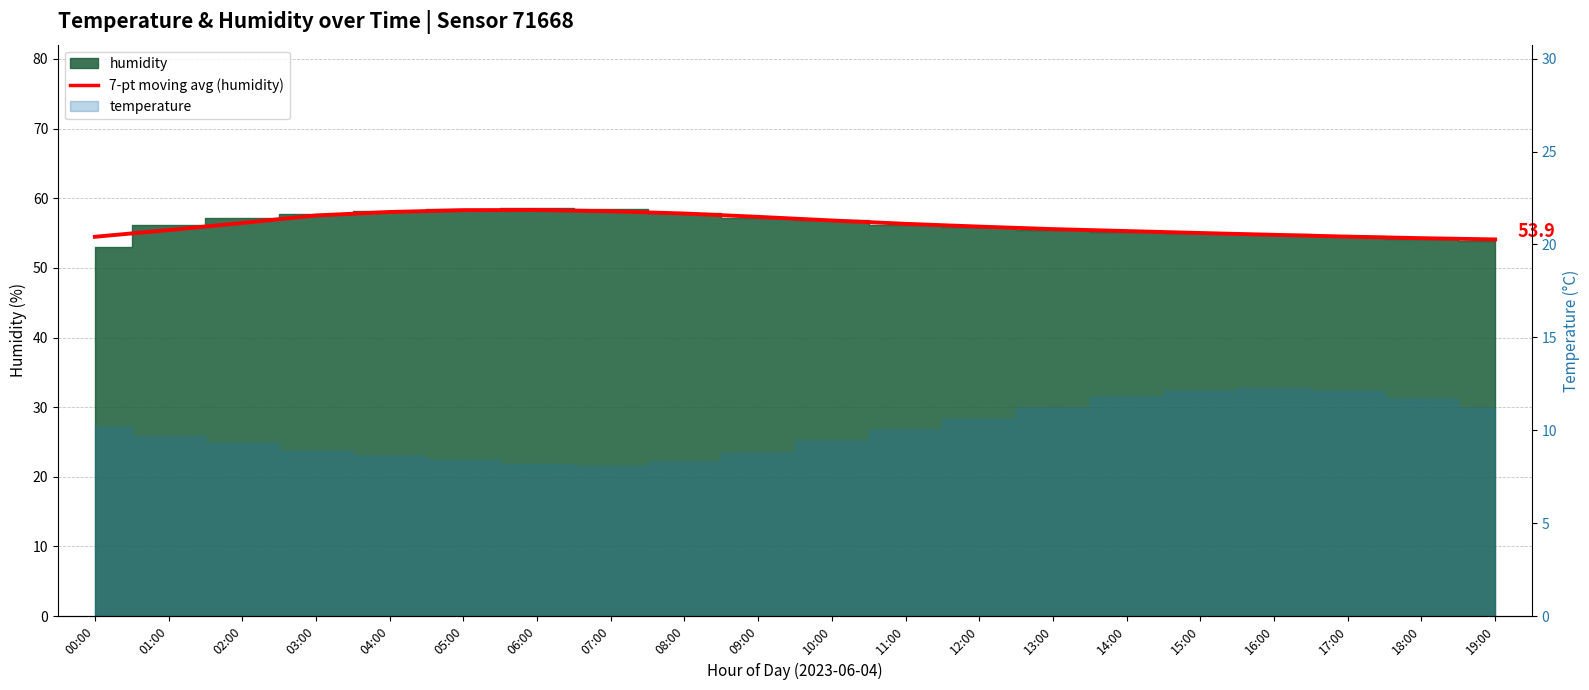

What is the ratio of the value at 08:00 to the value at 09:00?

1.0